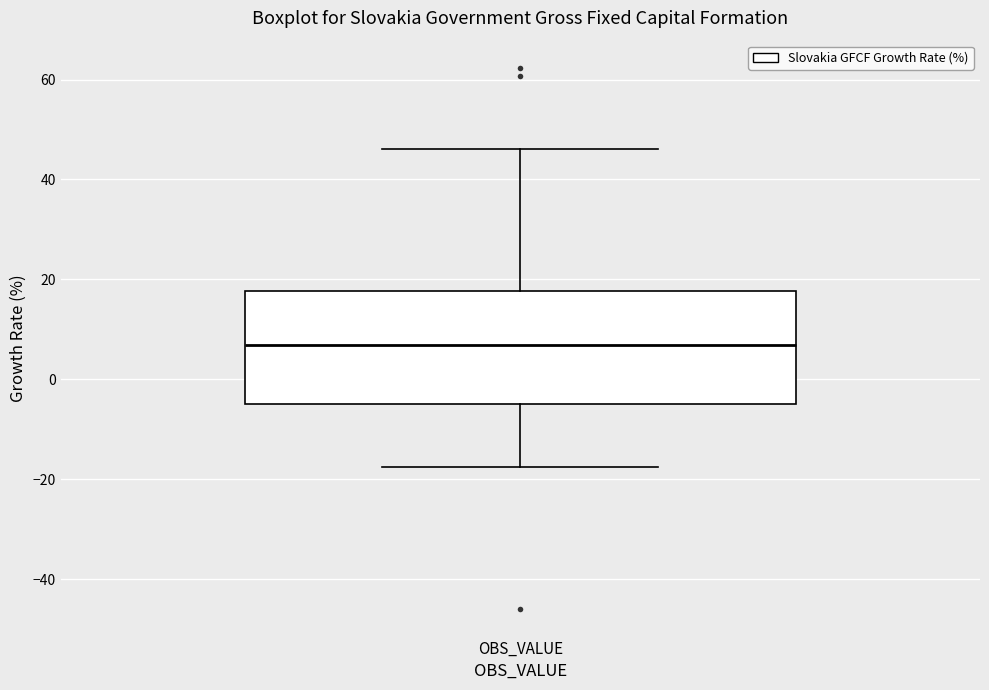

Read this box plot against the y-axis: the position of the median line, the range covered by the box, and the ends of both whiskers. The values are not printed on the chart, so give them approximately, as read against the axis.

median 6, box -4 to 18, whiskers -18 to 46